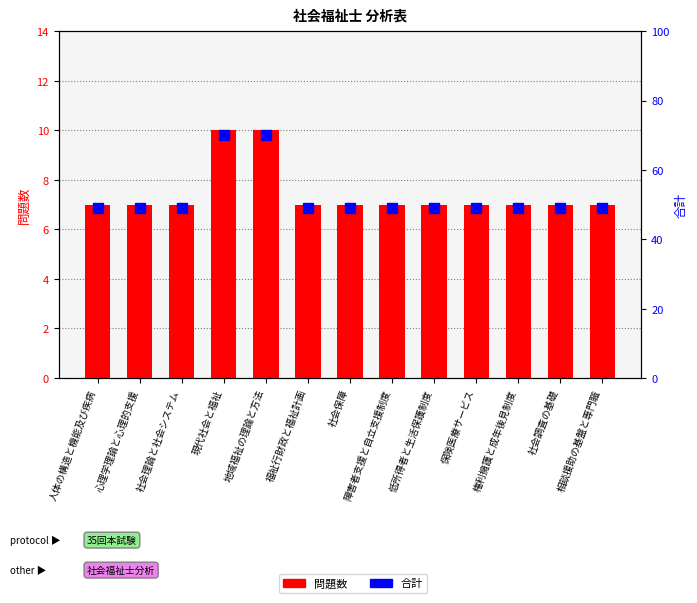

What is the minimum value shown in the chart?

7